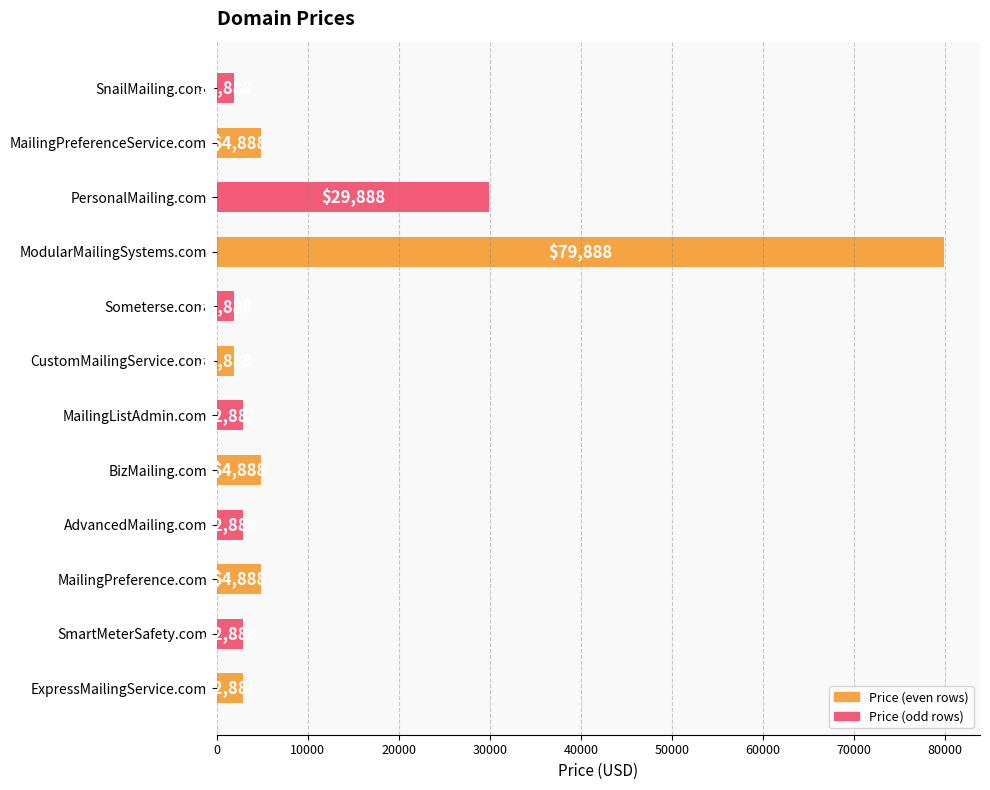

Reading bottom to top, what are all the values shown in this chart?

ExpressMailingService.com=2888	SmartMeterSafety.com=2888	MailingPreference.com=4888	AdvancedMailing.com=2888	BizMailing.com=4888	MailingListAdmin.com=2888	CustomMailingService.com=1888	Someterse.com=1888	ModularMailingSystems.com=79888	PersonalMailing.com=29888	MailingPreferenceService.com=4888	SnailMailing.com=1888